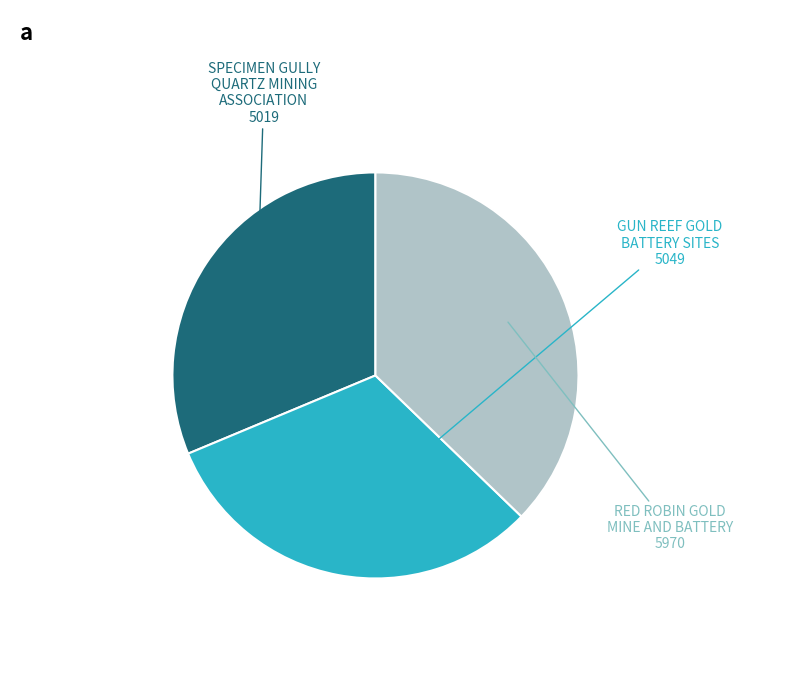

Do SPECIMEN GULLY QUARTZ MINING ASSOCIATION and GUN REEF GOLD BATTERY SITES together represent more than half of the pie?

Yes